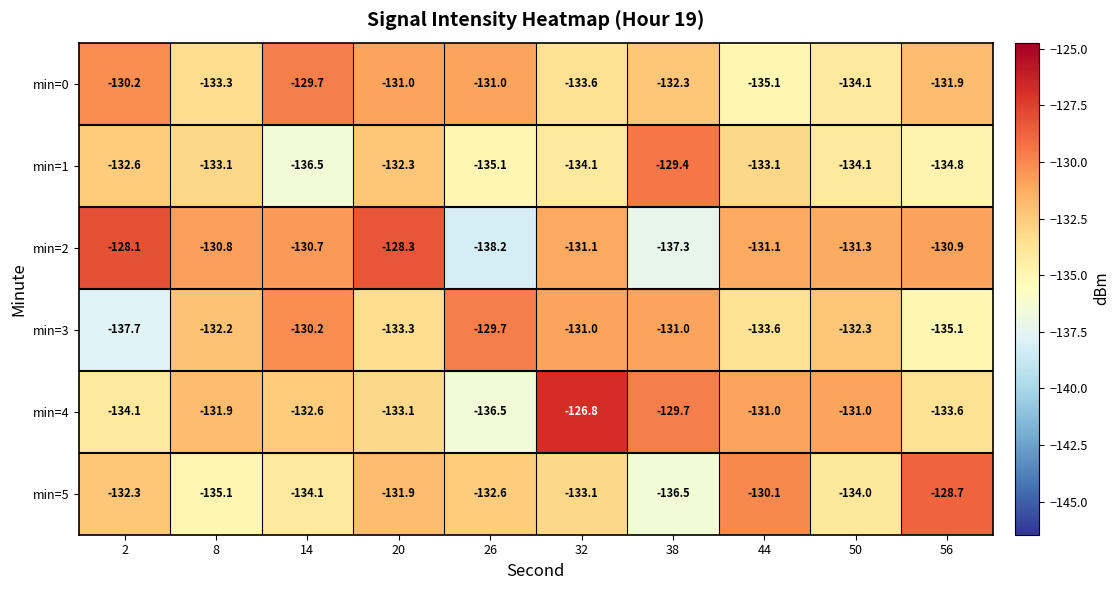

Rank the series at 26 from highest to lowest value.

min=3, min=0, min=5, min=1, min=4, min=2